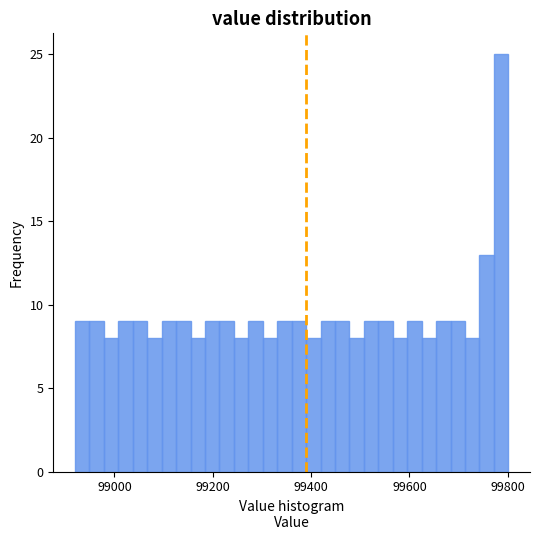

Around what value on the x-axis is the tallest bar? Give the approximate position of its centre, as read against the axis.

99780